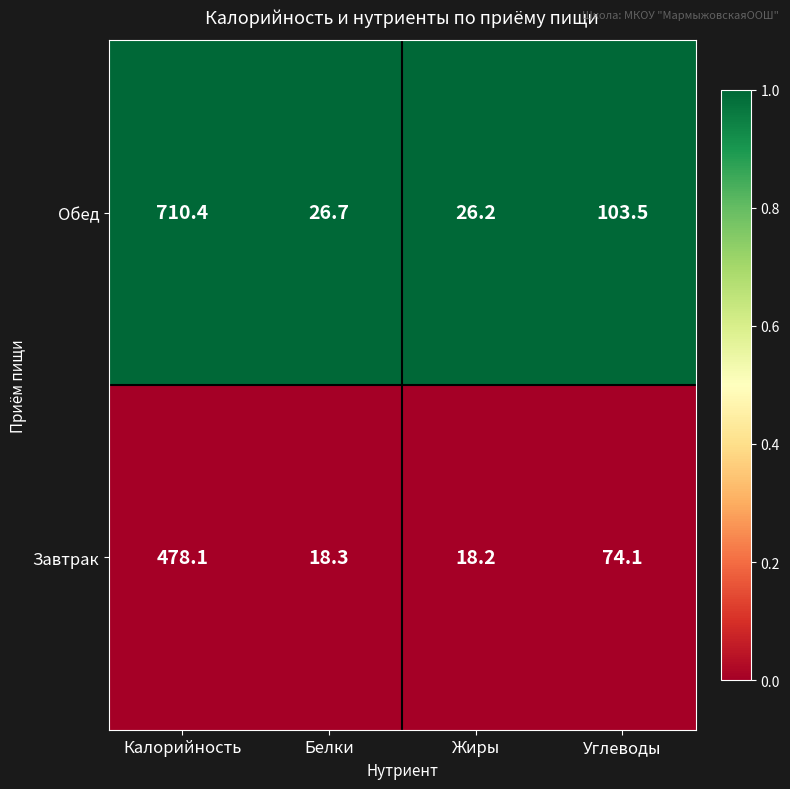

What is the smallest value displayed?

18.2